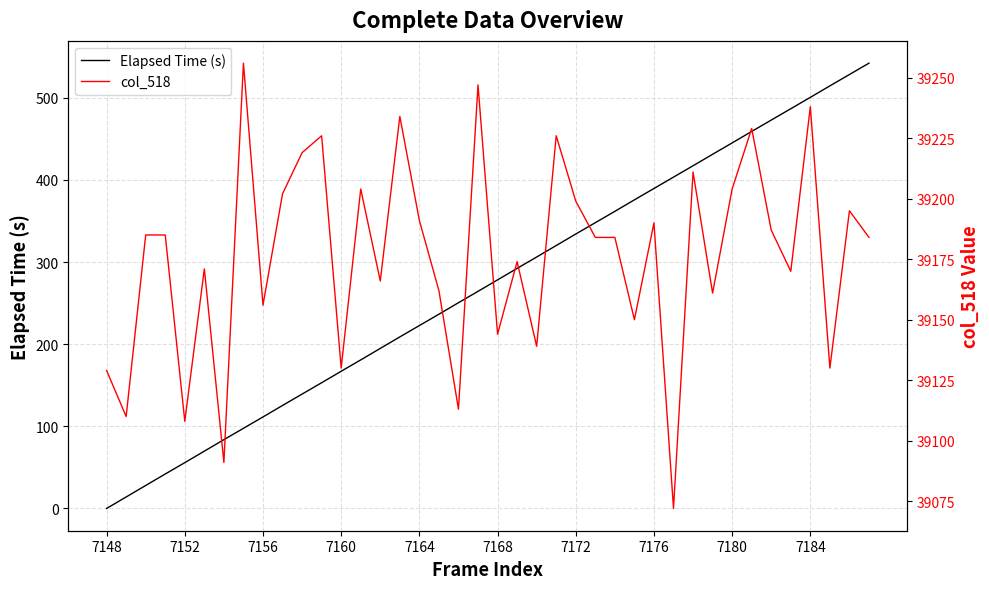

List the series in order of their peak value, highest first.

col_518, Elapsed Time (s)